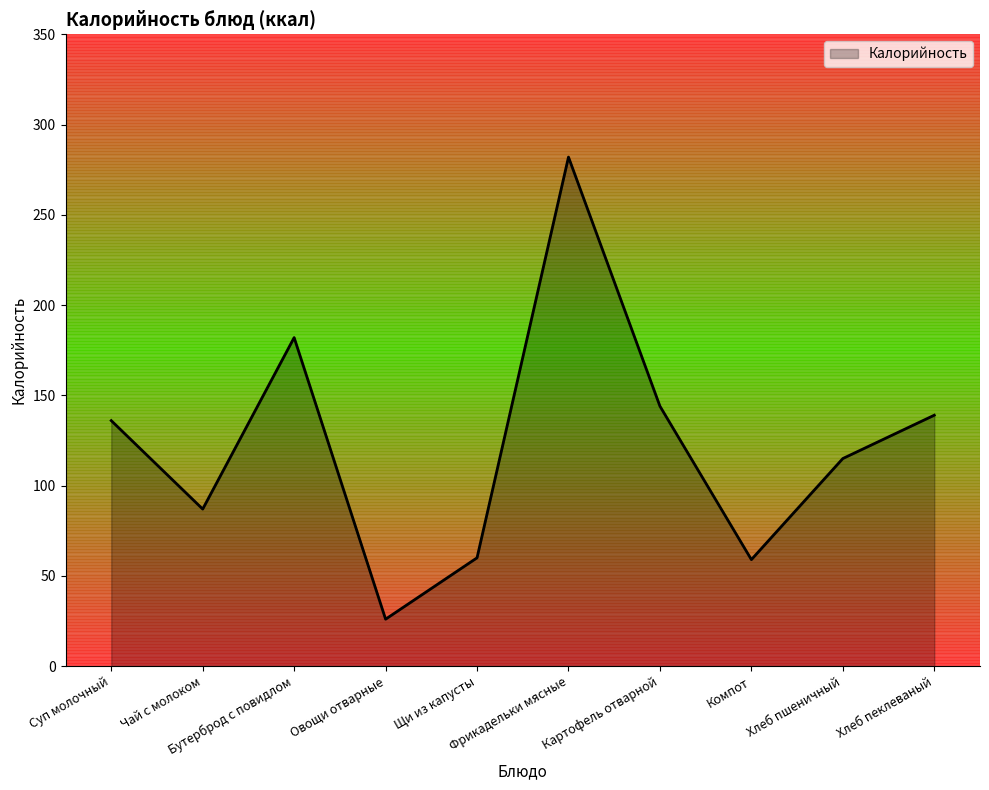

What is the smallest value displayed?

26